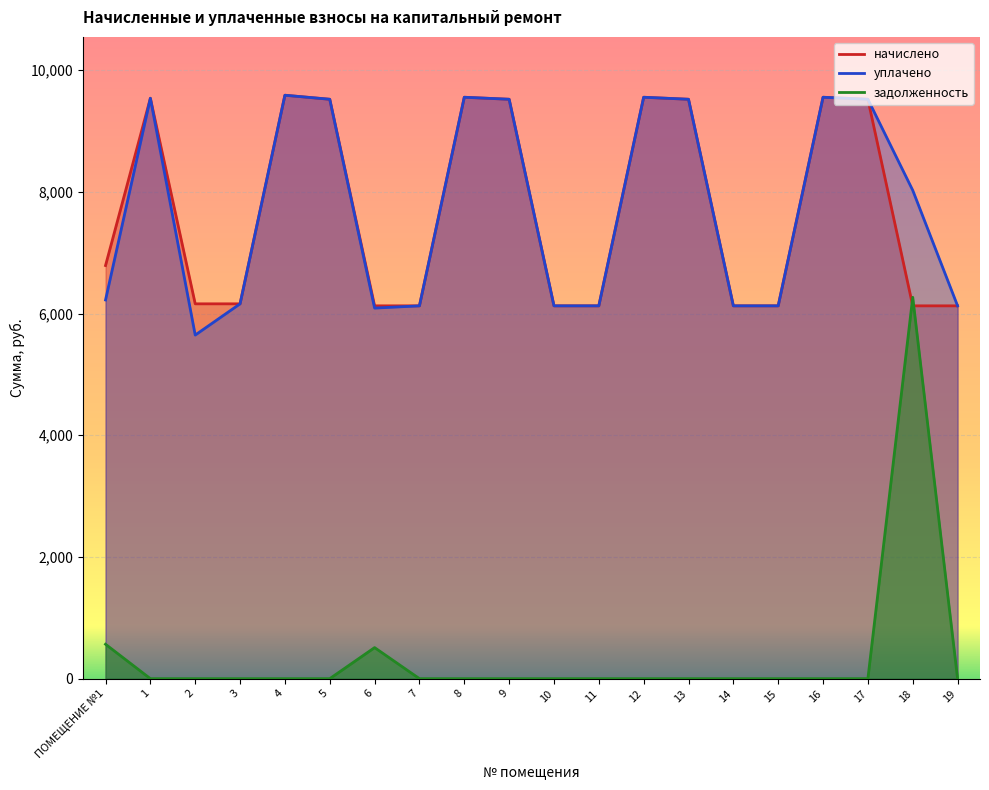

Which series changed the most between 2 and 10?

уплачено